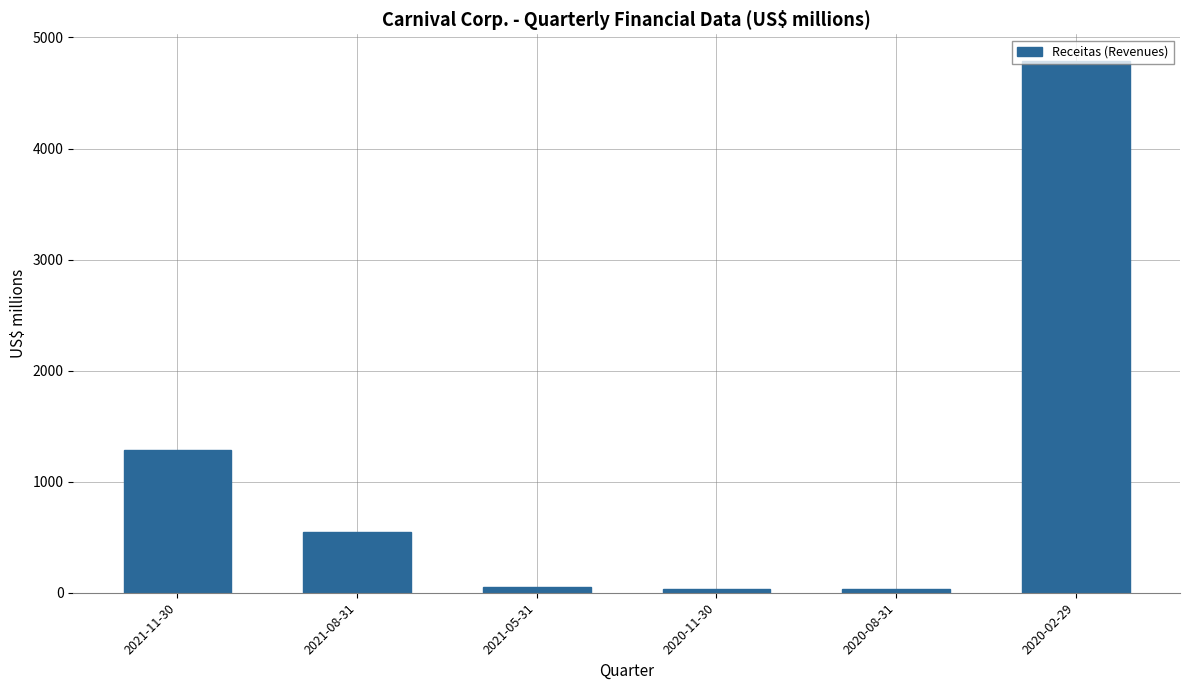

What is the difference between the second highest and second lowest values?

1251